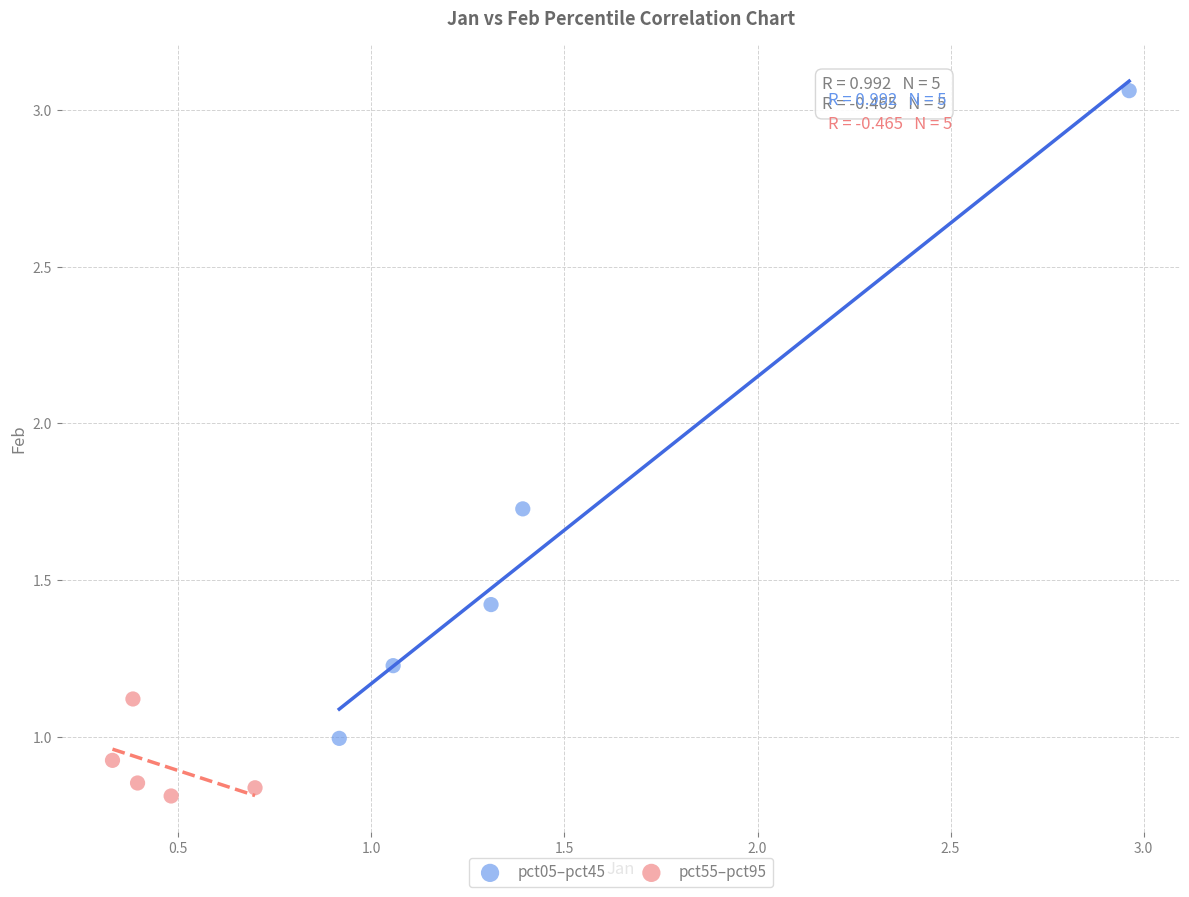

Which series reaches the maximum Y coordinate?

pct05–pct45